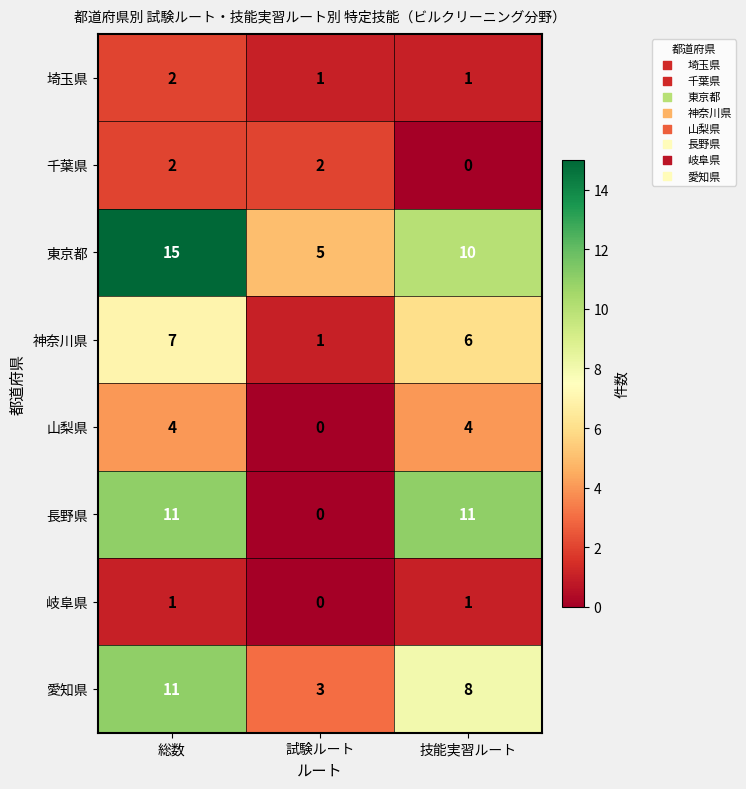

Reading left to right, transcribe all the data shown in this chart.

埼玉県: 2	1	1
千葉県: 2	2	0
東京都: 15	5	10
神奈川県: 7	1	6
山梨県: 4	0	4
長野県: 11	0	11
岐阜県: 1	0	1
愛知県: 11	3	8